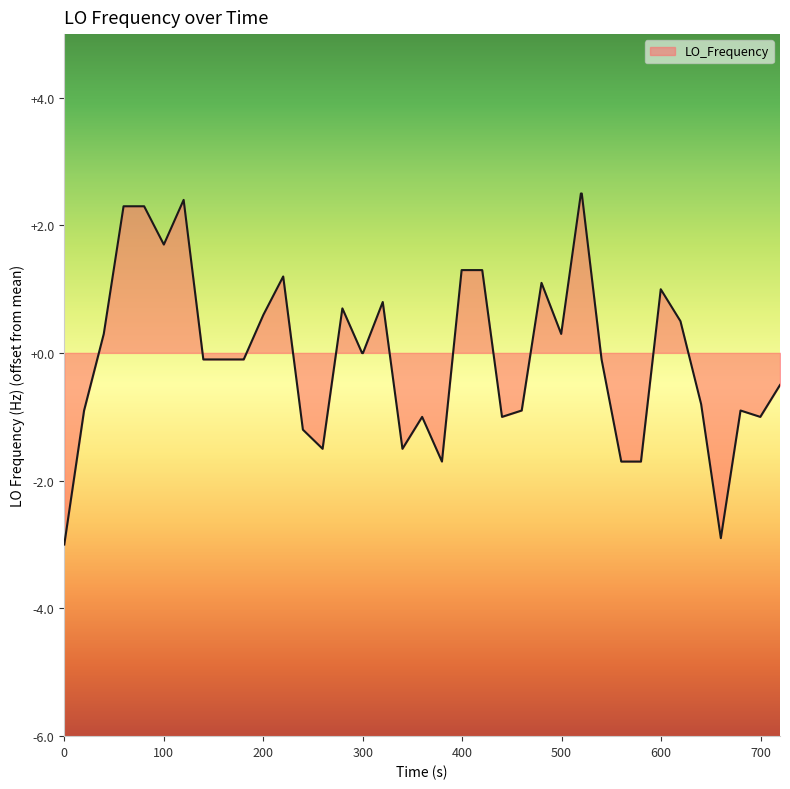

What is the maximum value shown in the chart?

2.5